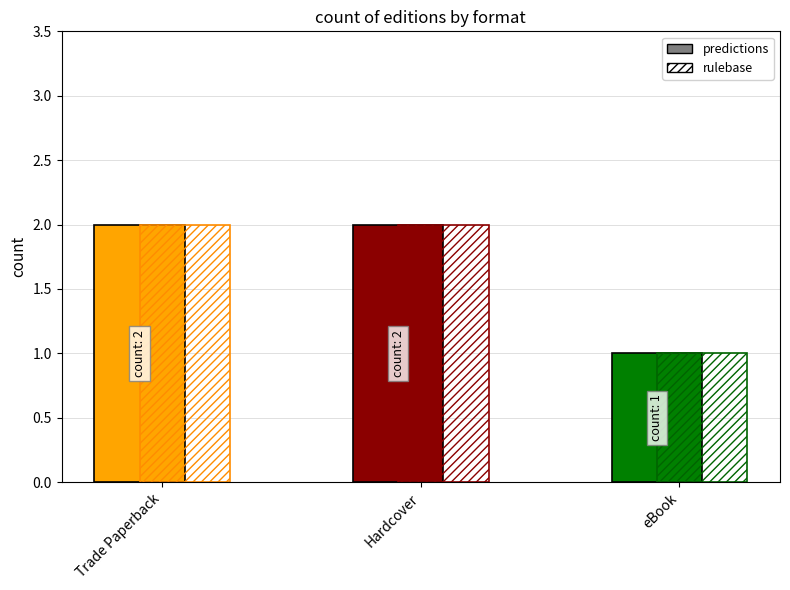

Reading left to right, list all the values displayed in this chart.

predictions: 2	2	1
rulebase: 2	2	1